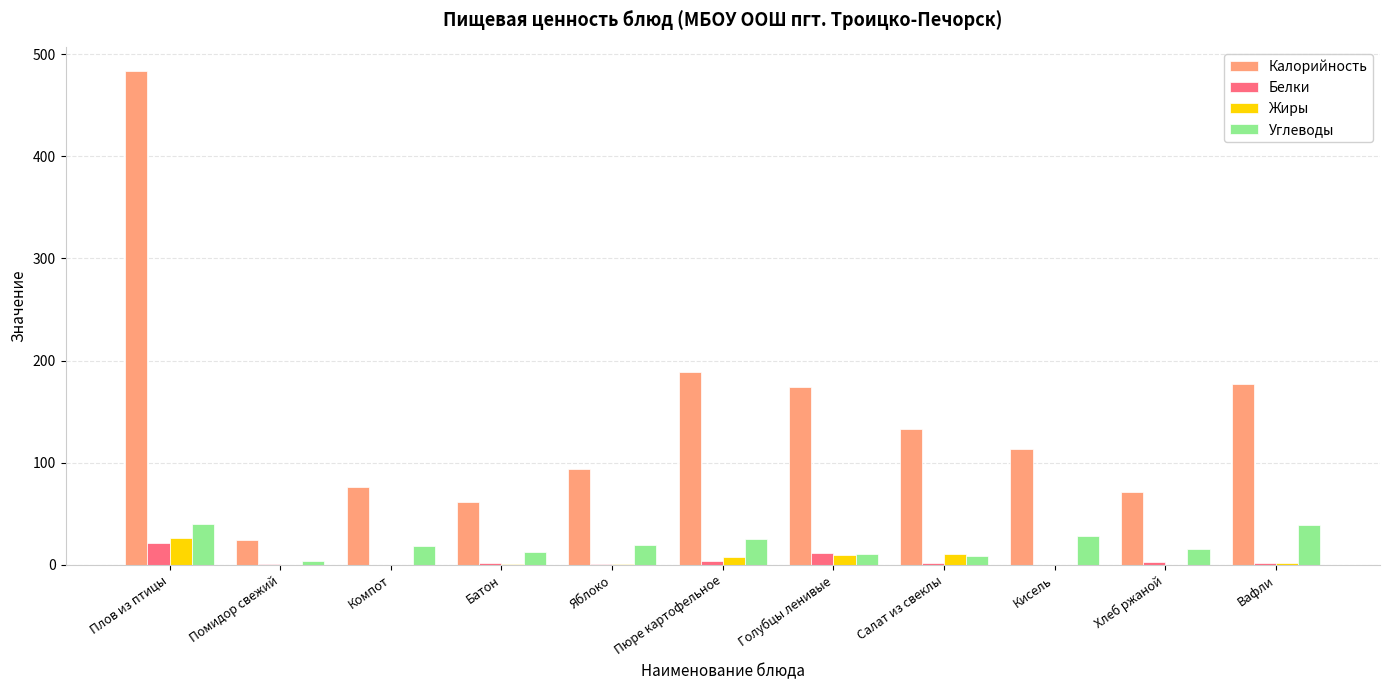

Count the number of data series in this chart.

4